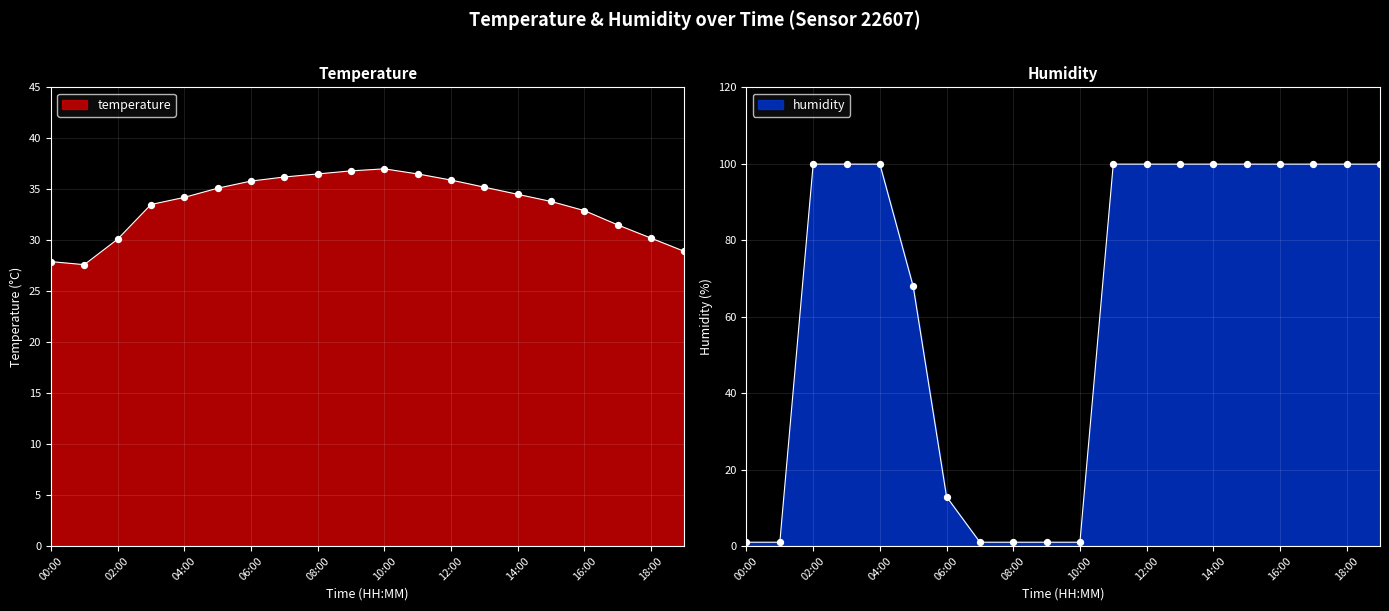

Is the value of humidity at 17:00 greater than the value of temperature at 09:00?

Yes